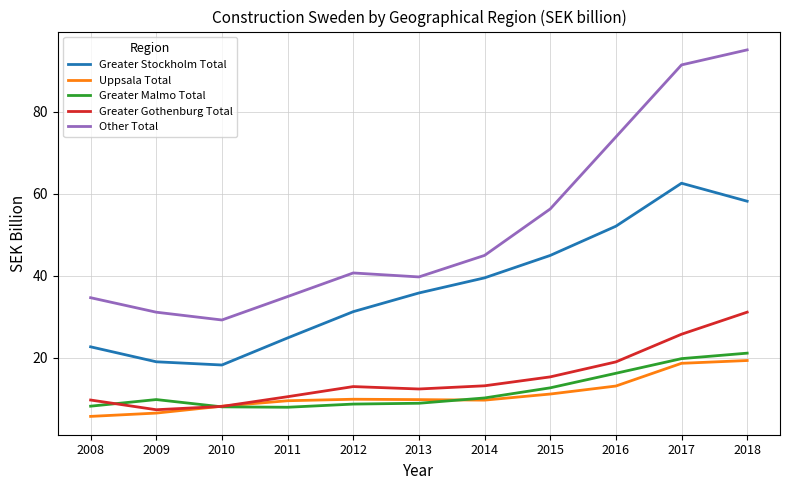

What is the spread (max minus min) of values at 2011?

27.0